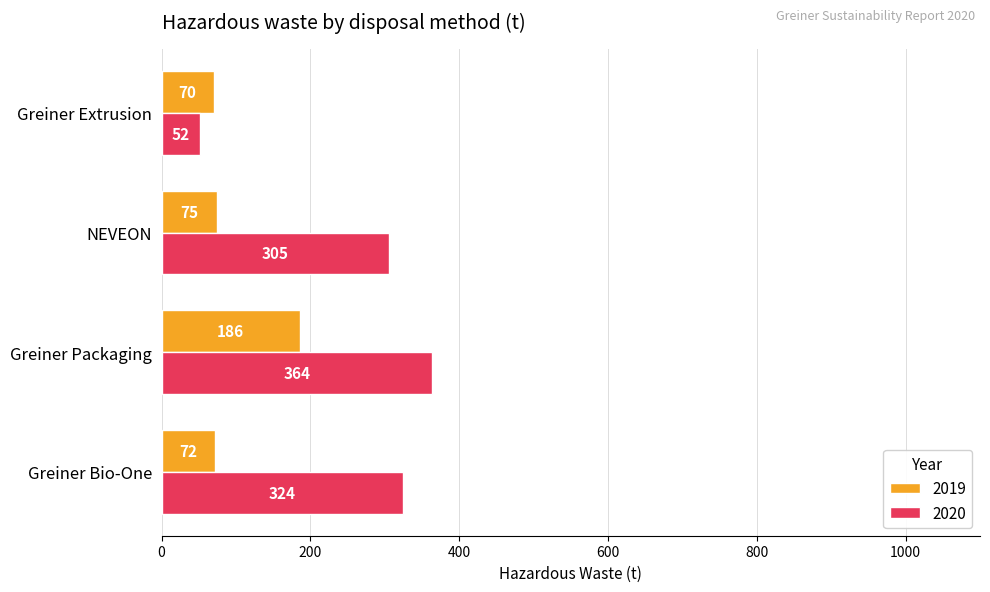

Rank the categories by 2020 value from highest to lowest.

Greiner Packaging, Greiner Bio-One, NEVEON, Greiner Extrusion